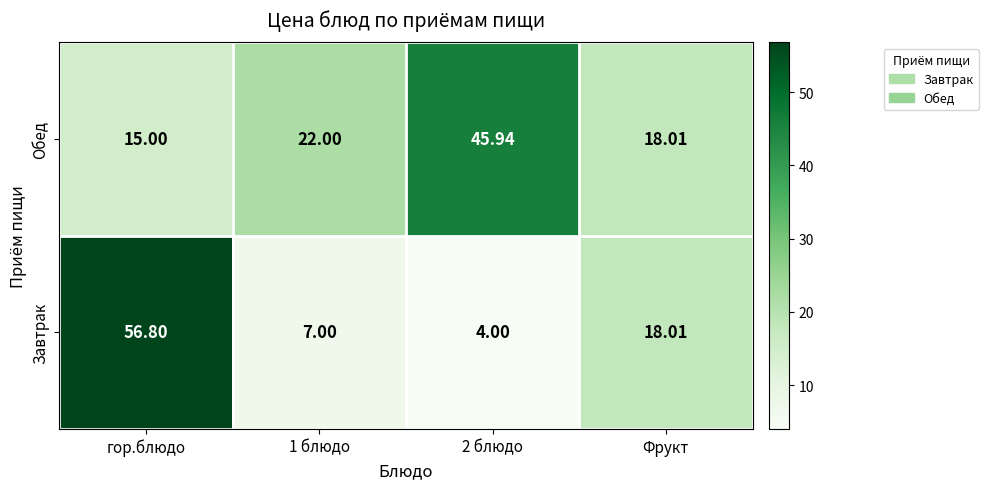

Rank the series by their maximum value, from lowest to highest.

Обед, Завтрак